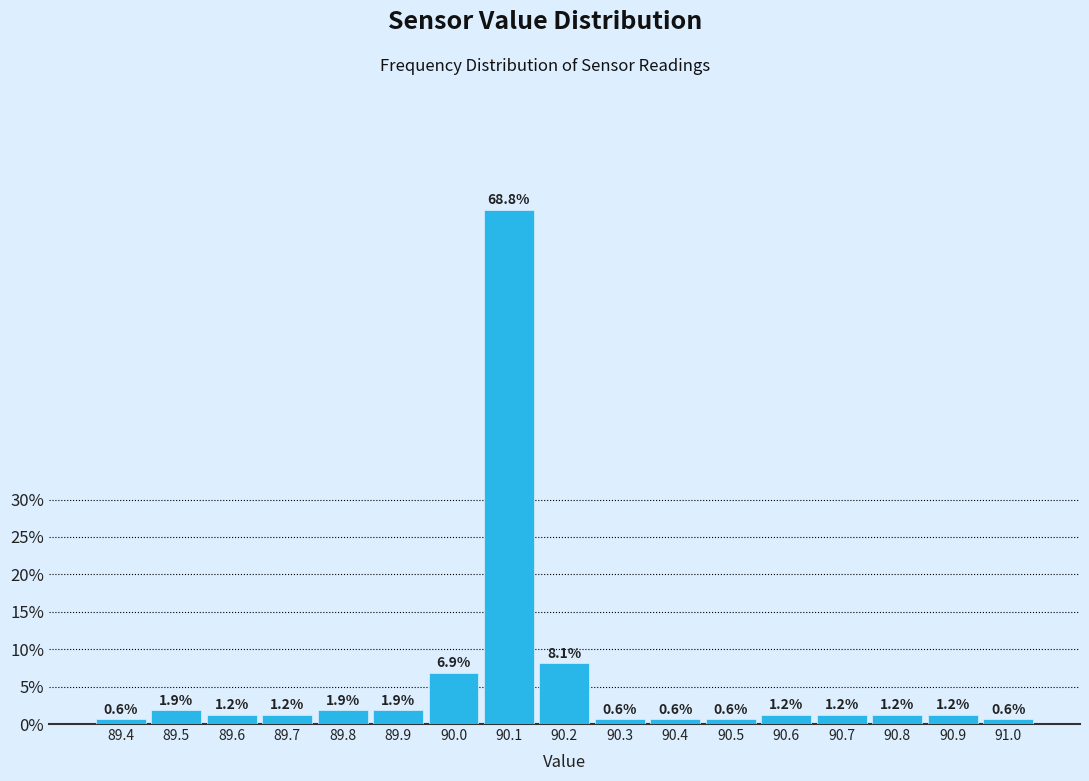

What is the height of the bar covering 89.35 to 89.45 on the x-axis?

0.6